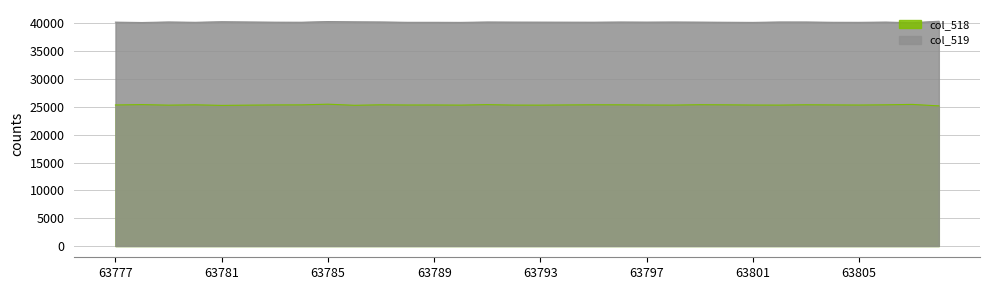

Between 63791 and 63800, which is larger?

63791